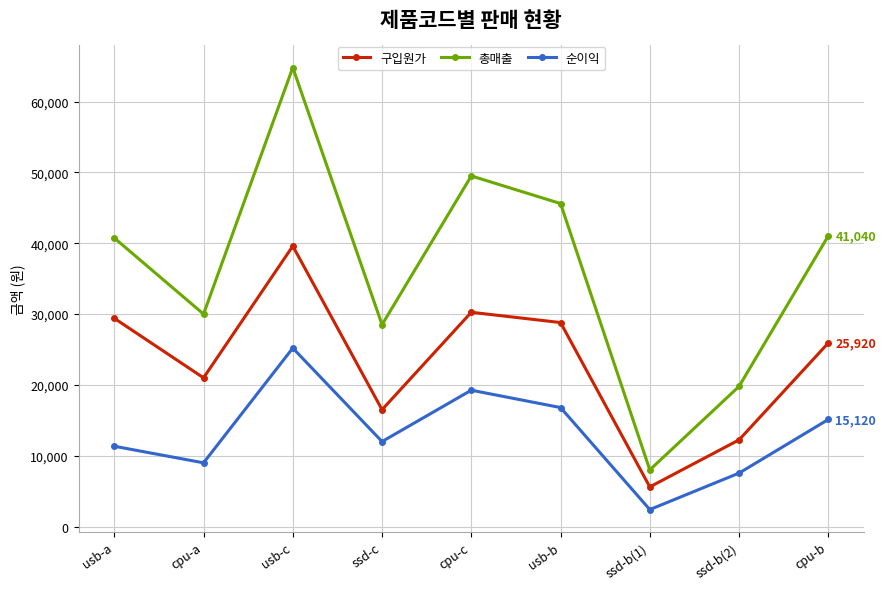

What is the average value of the 총매출 series?

36441